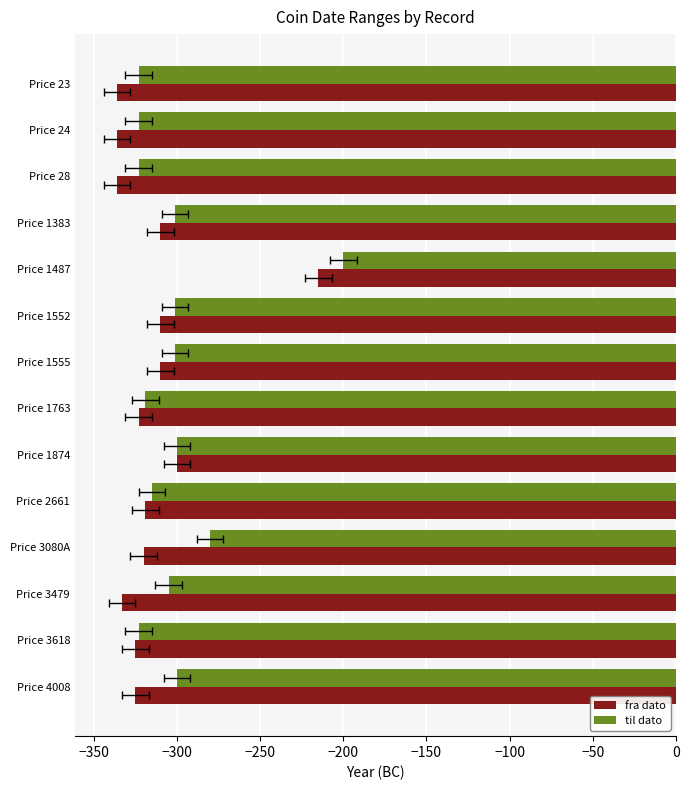

Reading left to right, list all the values displayed in this chart.

fra dato: -336	-336	-336	-310	-215	-310	-310	-323	-300	-319	-320	-333	-325	-325
til dato: -323	-323	-323	-301	-200	-301	-301	-319	-300	-315	-280	-305	-323	-300